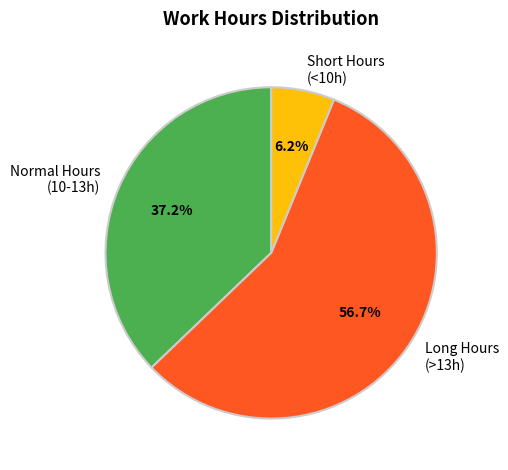

Do Normal Hours (10-13h) and Short Hours (<10h) together represent more than half of the pie?

No